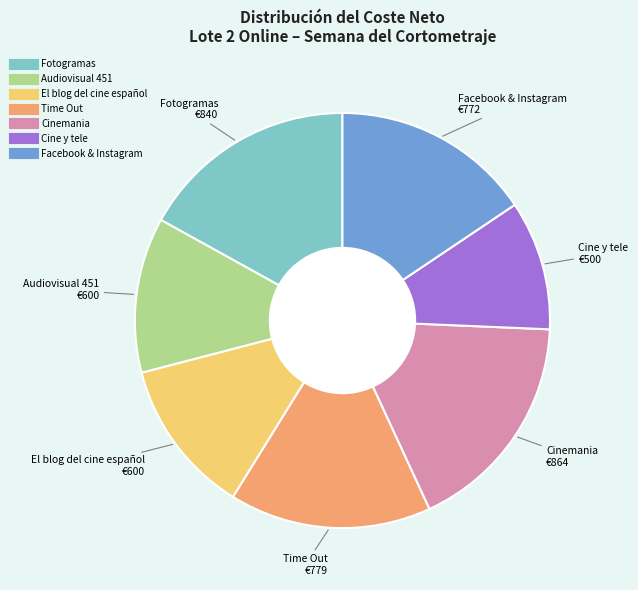

How many segments does this pie chart have?

7